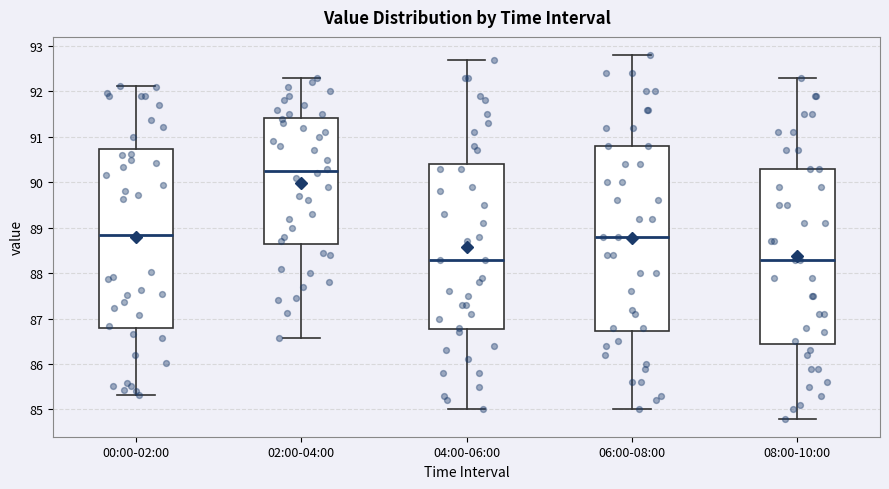

Where is the upper edge of the box for 06:00-08:00 on the y-axis? The values are not printed on the chart, so give them approximately, as read against the axis.

90.8